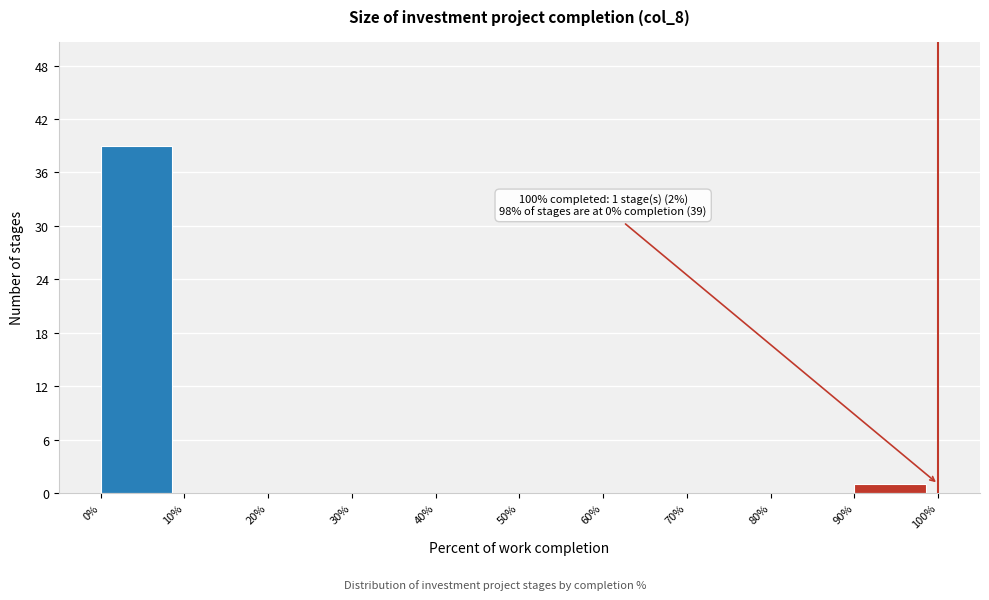

Over which range of the x-axis is the bar tallest?

0% to 10%